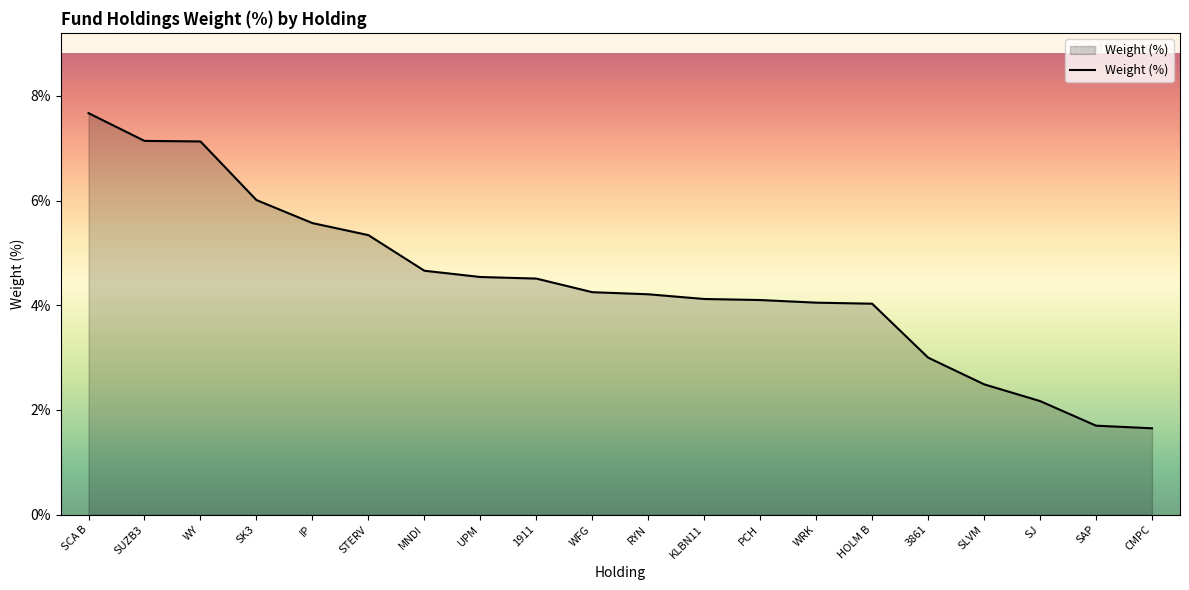

Count the number of categories in the chart.

20